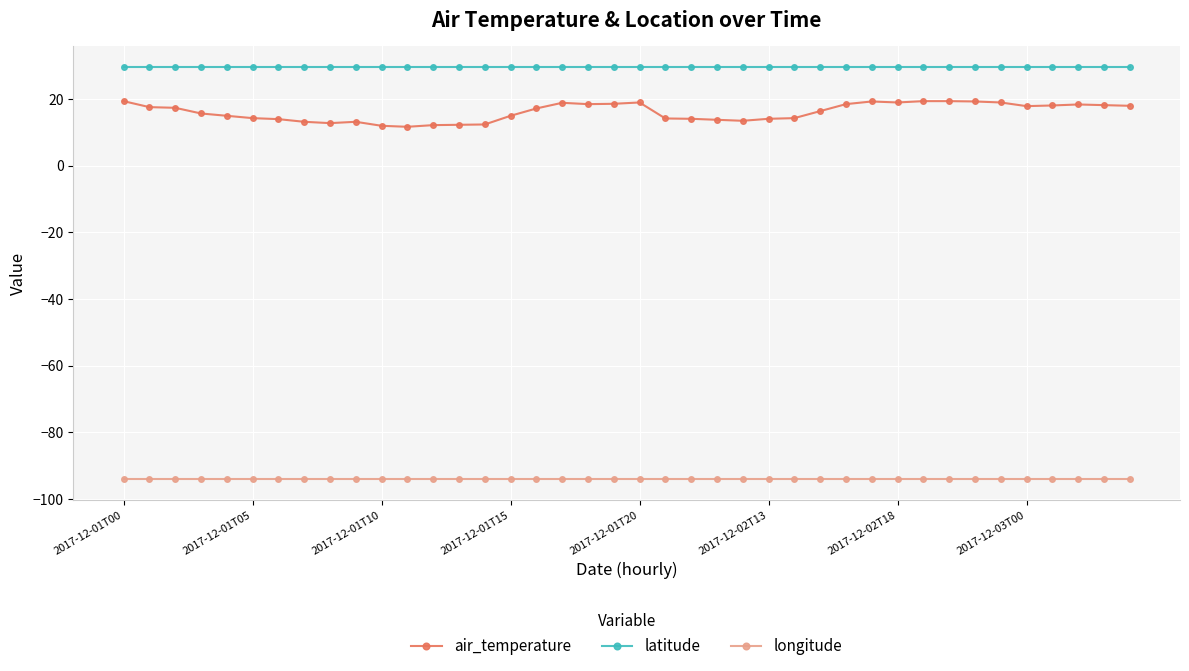

What is the difference between the maximum and minimum values in the air_temperature series?

7.7